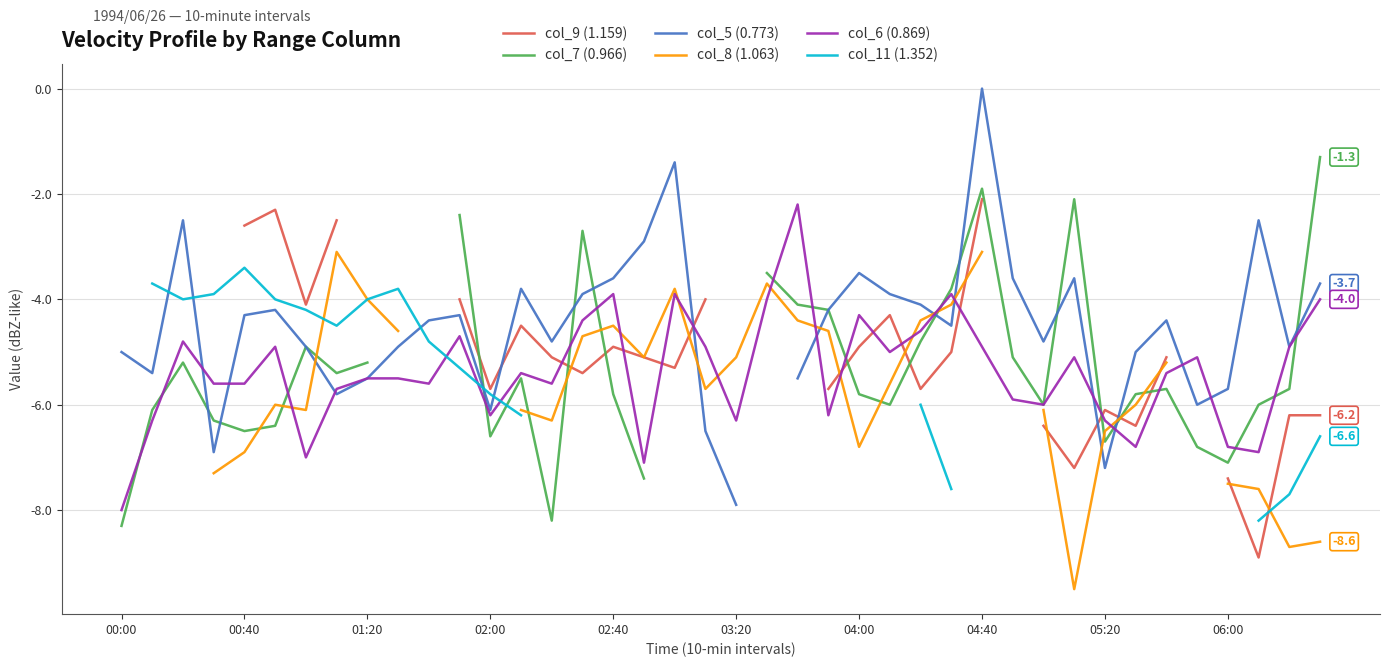

True or false: col_6 (0.869) and col_5 (0.773) intersect in this chart.

True